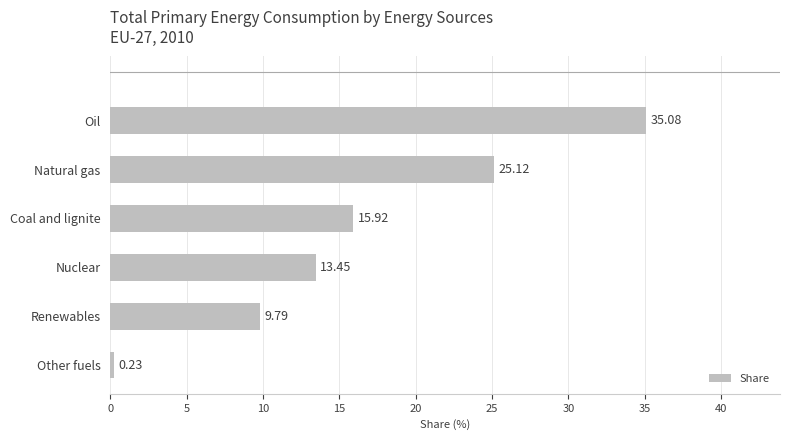

How many bars are there in total?

6